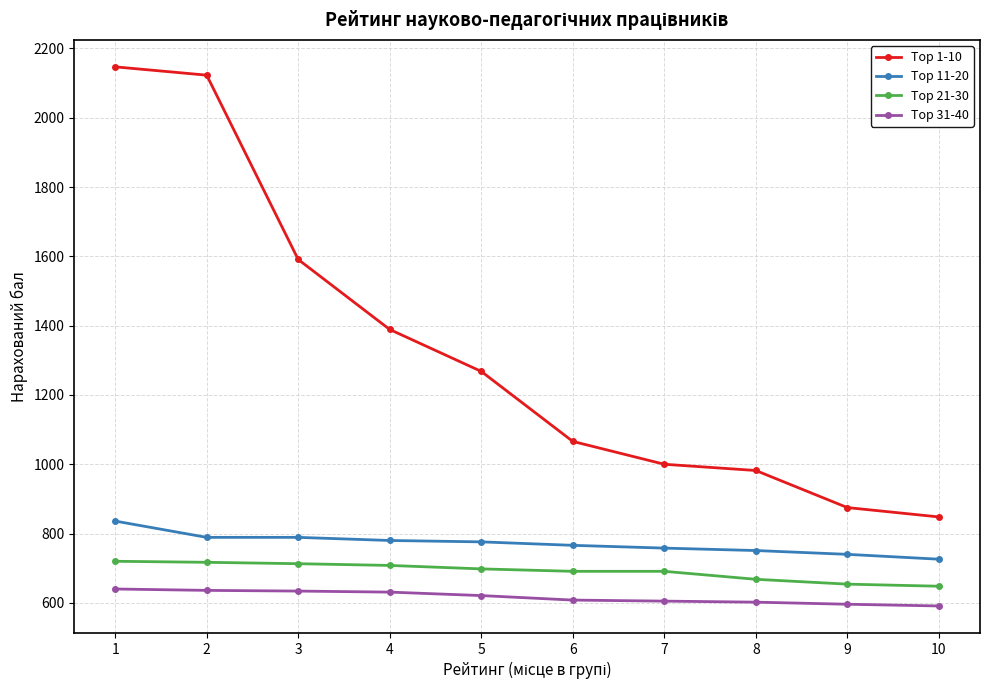

What is the difference between the highest and lowest values at 10?

257